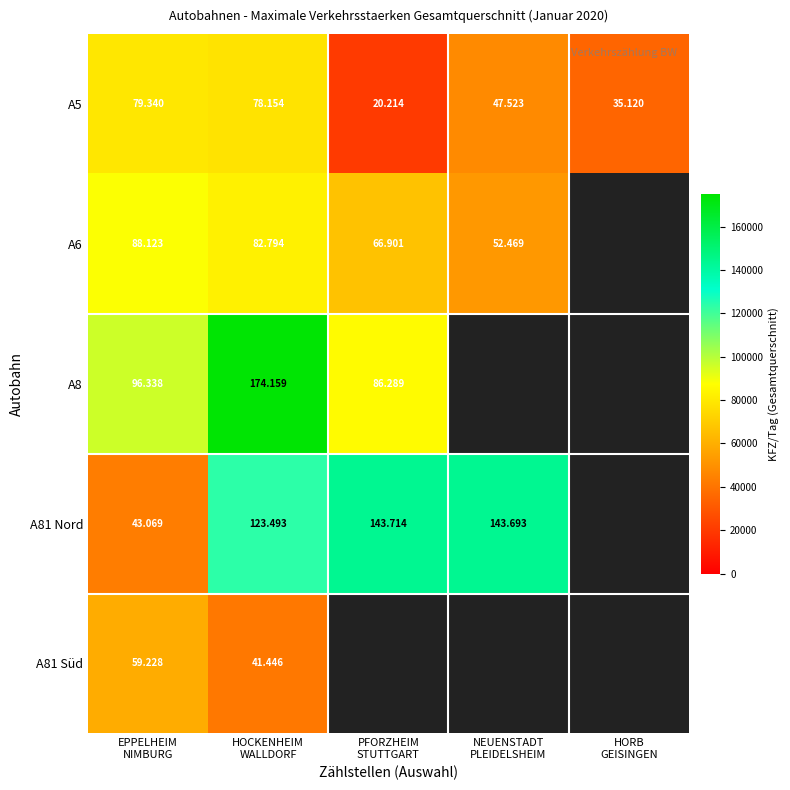

True or false: A6 has a value of 53694 at HORB GEISINGEN.

False